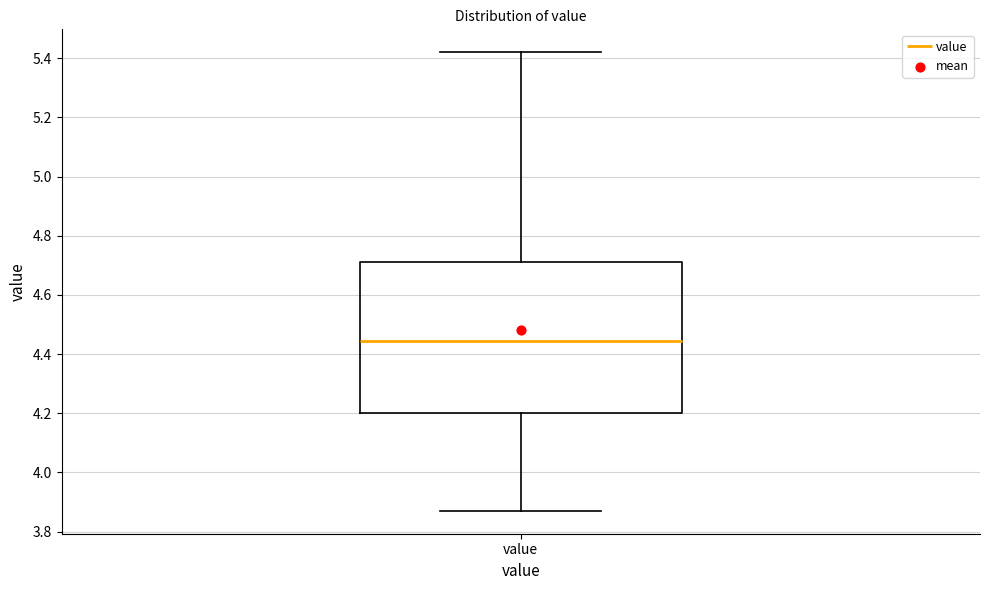

Transcribe this box plot: give where the median line is, the range the box spans, and where the two whiskers end, as read against the y-axis. The values are not printed on the chart, so give them approximately, as read against the axis.

median 4.44, box 4.20 to 4.72, whiskers 3.88 to 5.42